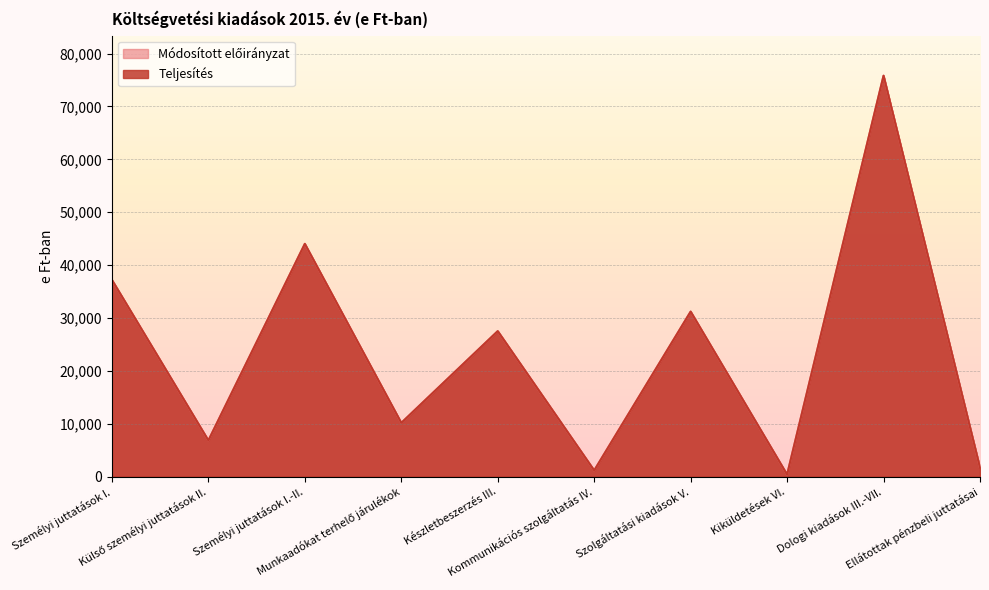

Which series changed the most between Készletbeszerzés III. and Kiküldetések VI.?

Módosított előirányzat